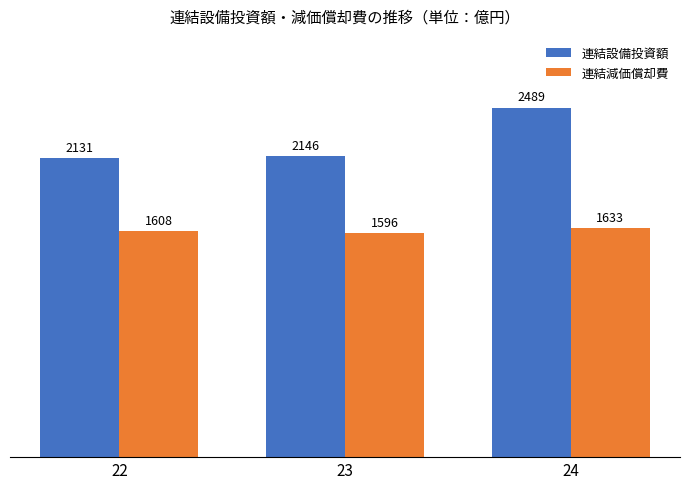

What is the sum of all 連結設備投資額 values?

6766